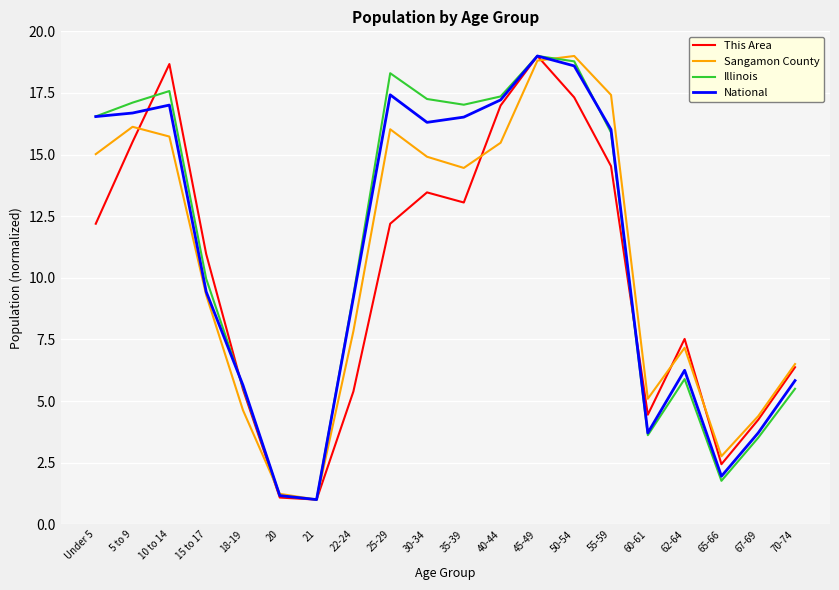

In This Area, how many points are higher than both neighbors (excluding endpoints)?

4